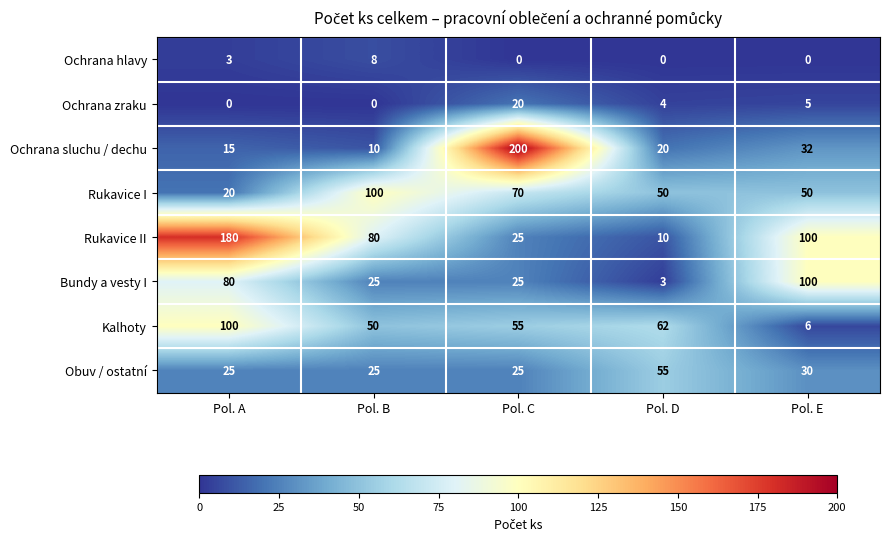

Which series has the largest range (max minus min)?

Ochrana sluchu / dechu